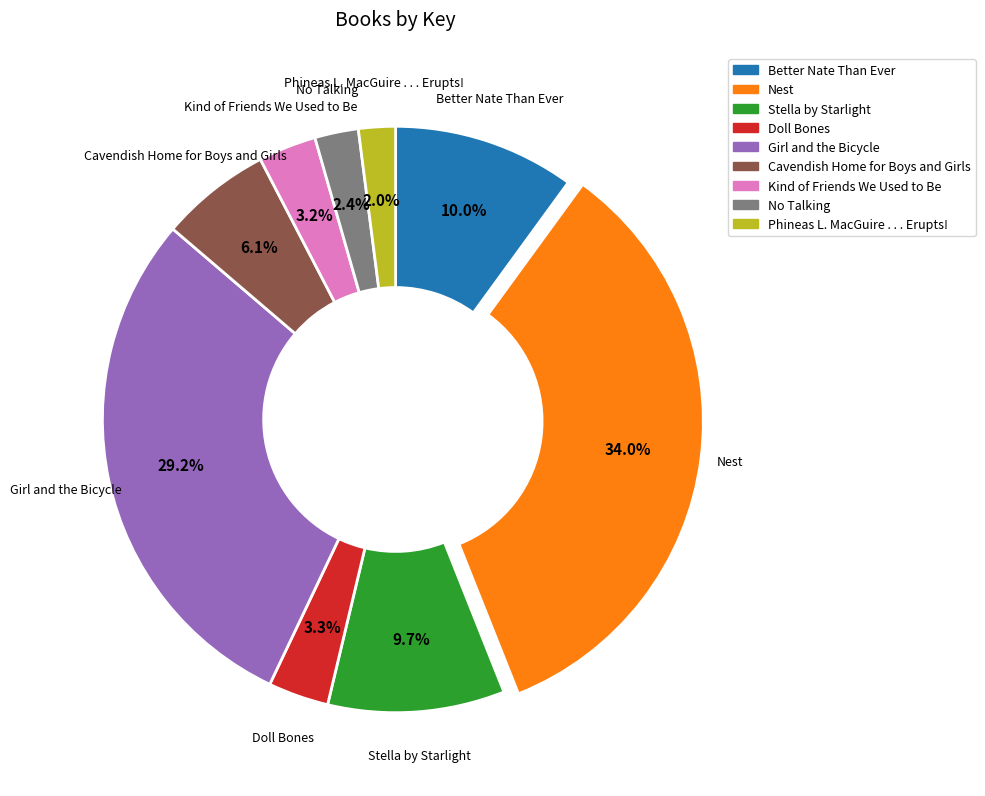

To the nearest percent, what portion does Stella by Starlight represent?

10%